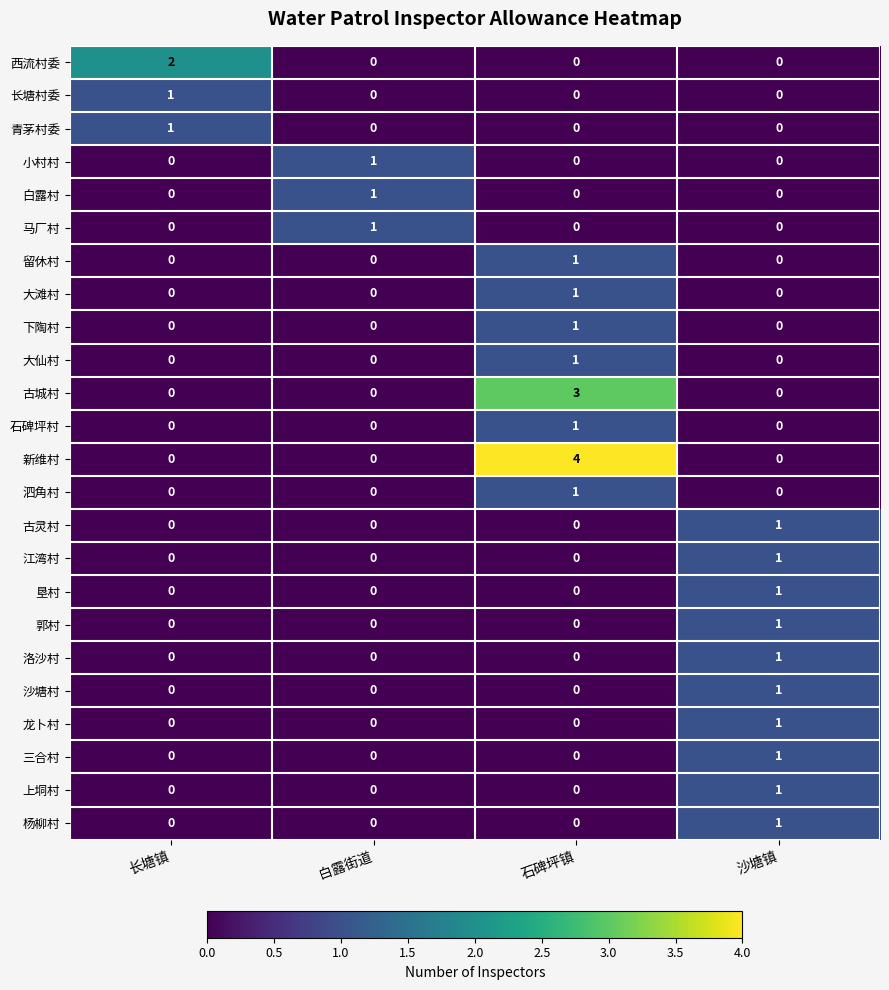

Which series has the largest range (max minus min)?

新维村